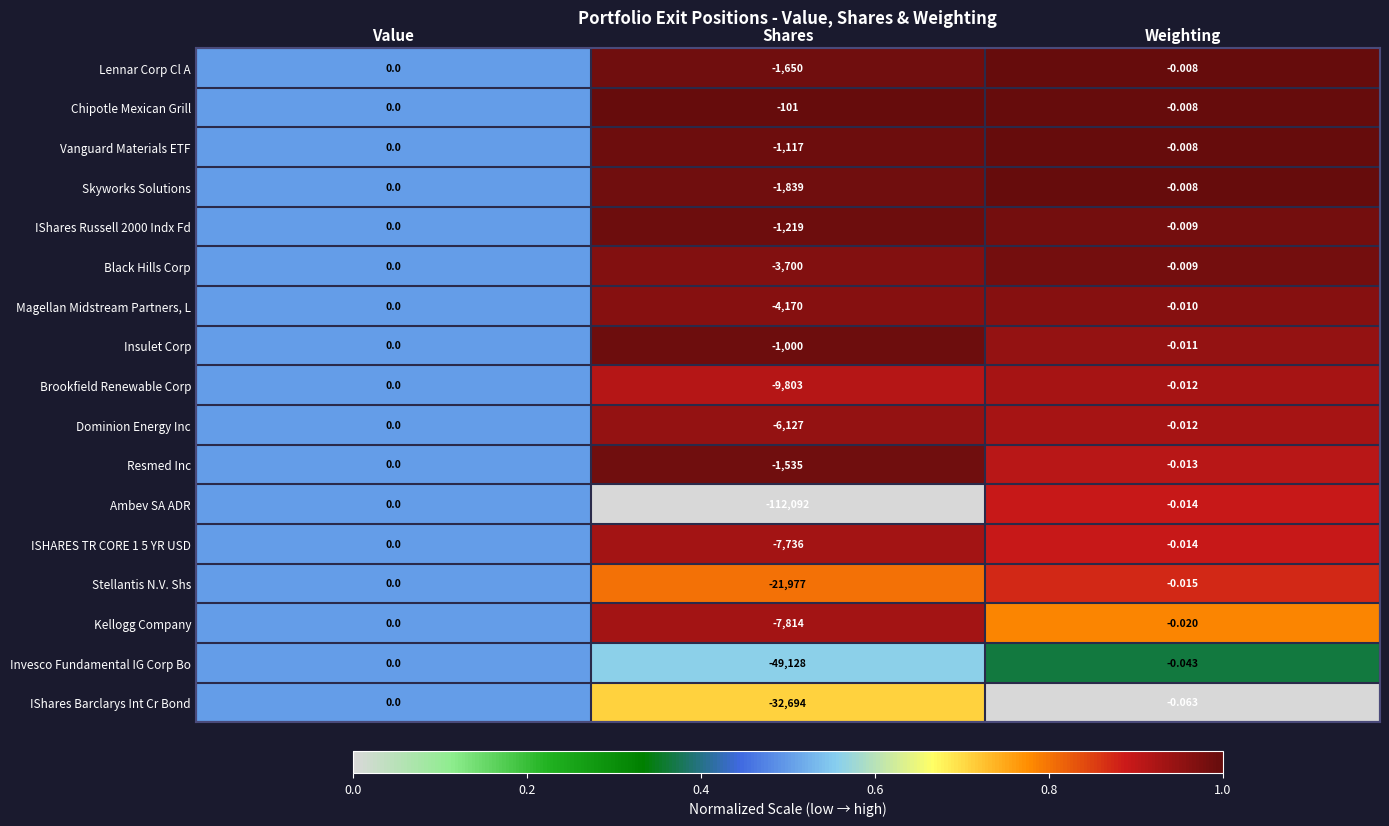

Is the value of Dominion Energy Inc at Shares greater than the value of Vanguard Materials ETF at Shares?

No